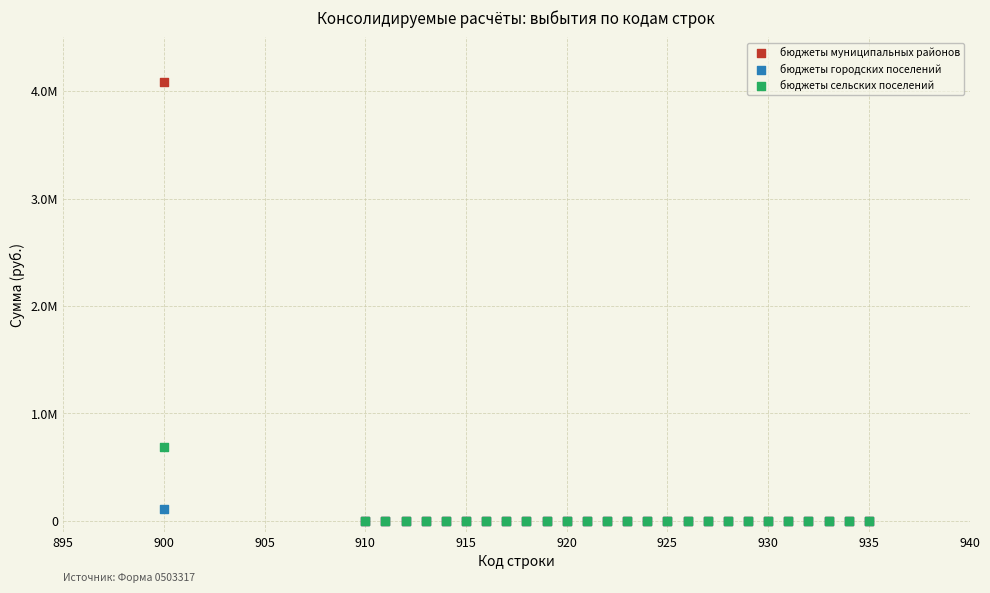

What are all the series names shown in the legend?

бюджеты муниципальных районов, бюджеты городских поселений, бюджеты сельских поселений